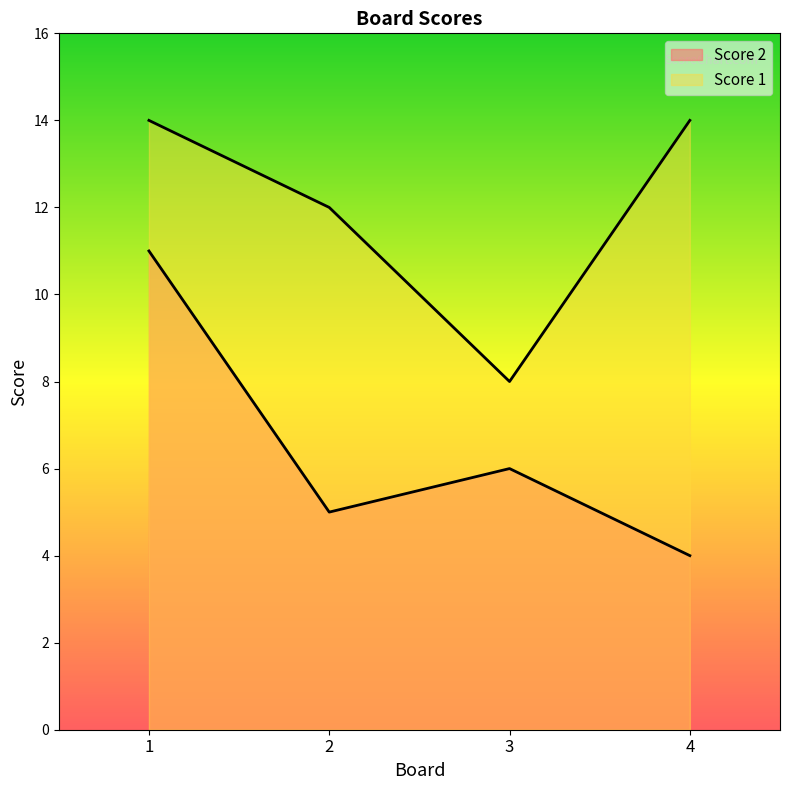

What is the difference between the Score 2 values at 2 and 3?

1